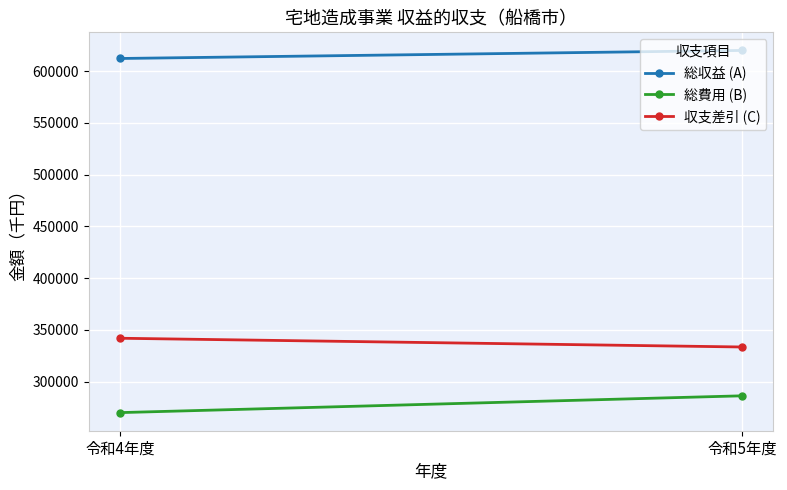

What is the label of the 2nd point from the left?

令和5年度